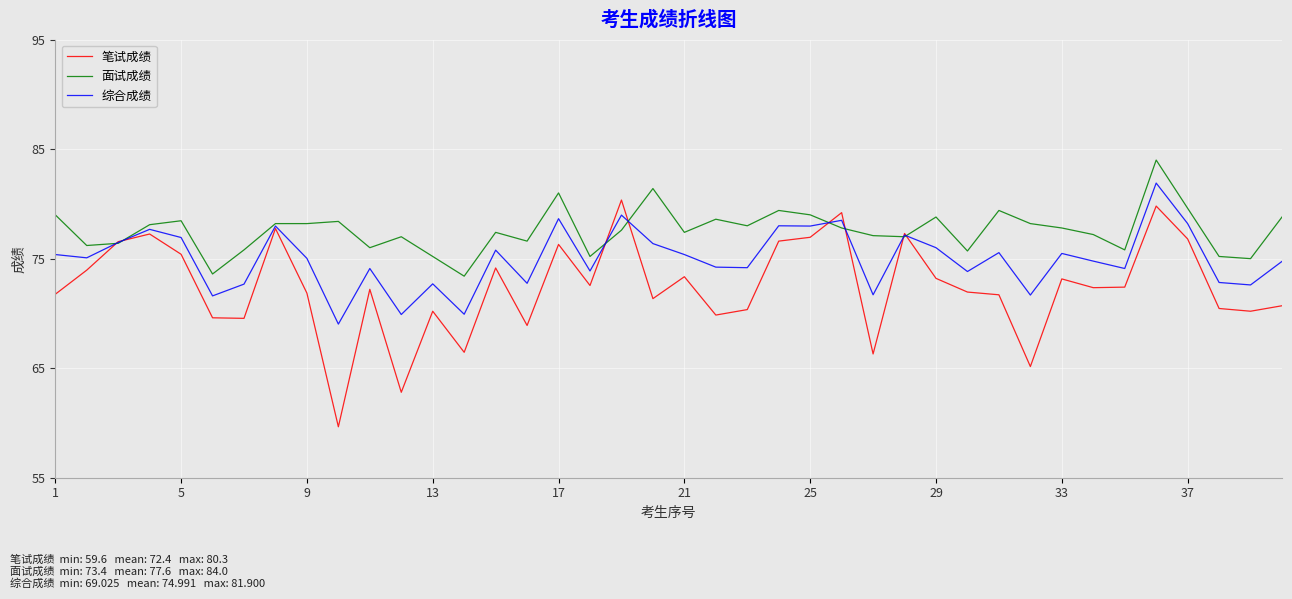

What is the maximum value shown in the chart?

84.0